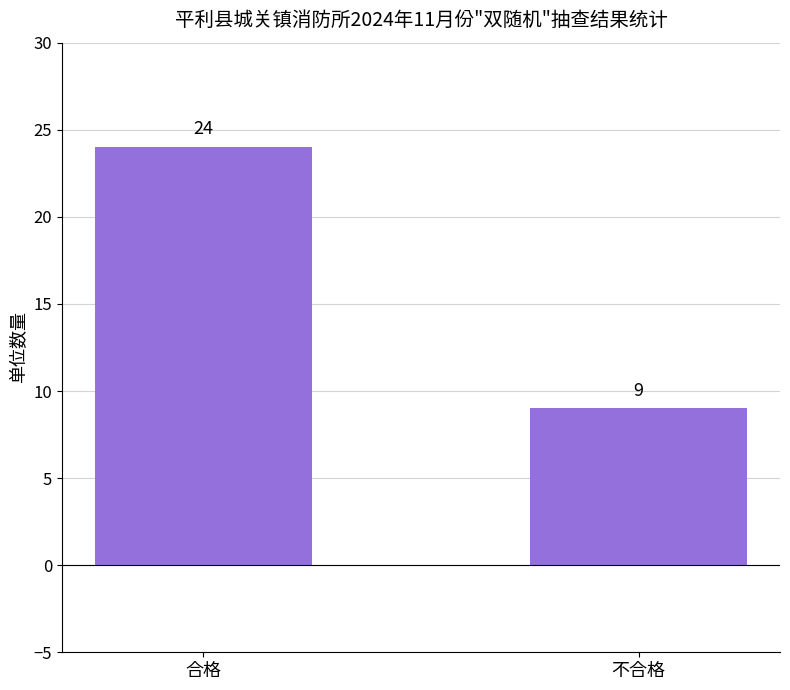

Reading right to left, what are all the values shown in this chart?

不合格=9	合格=24